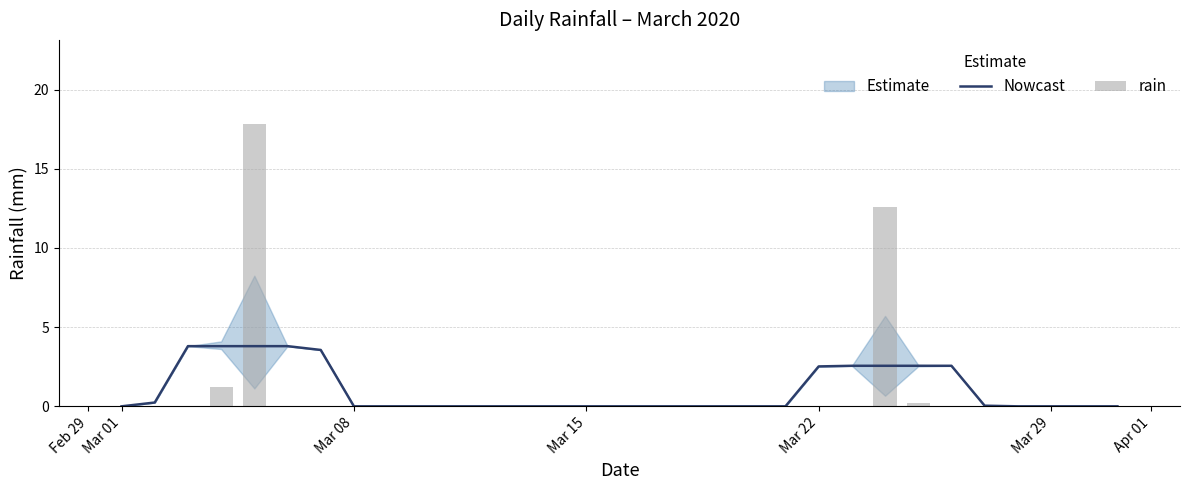

What is the maximum value for Nowcast?

3.8